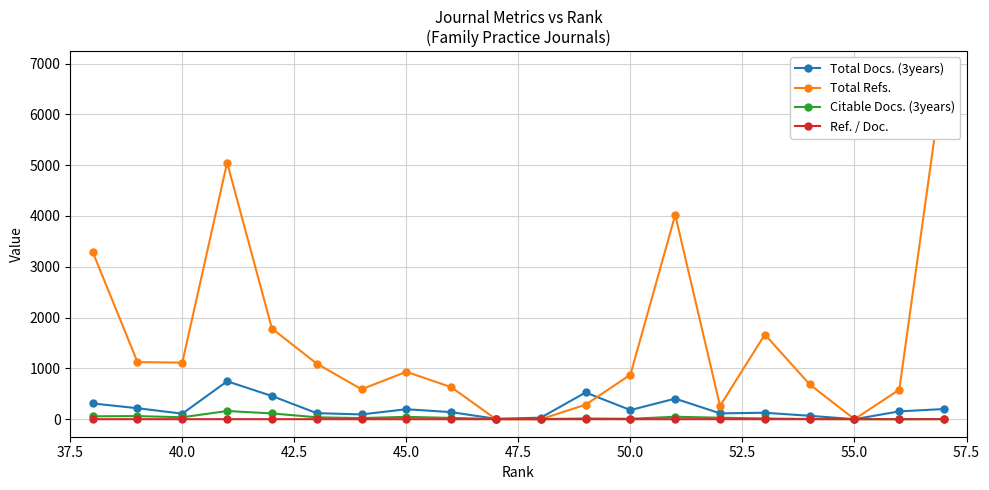

What is the highest value of the Citable Docs. (3years) series?

161.0